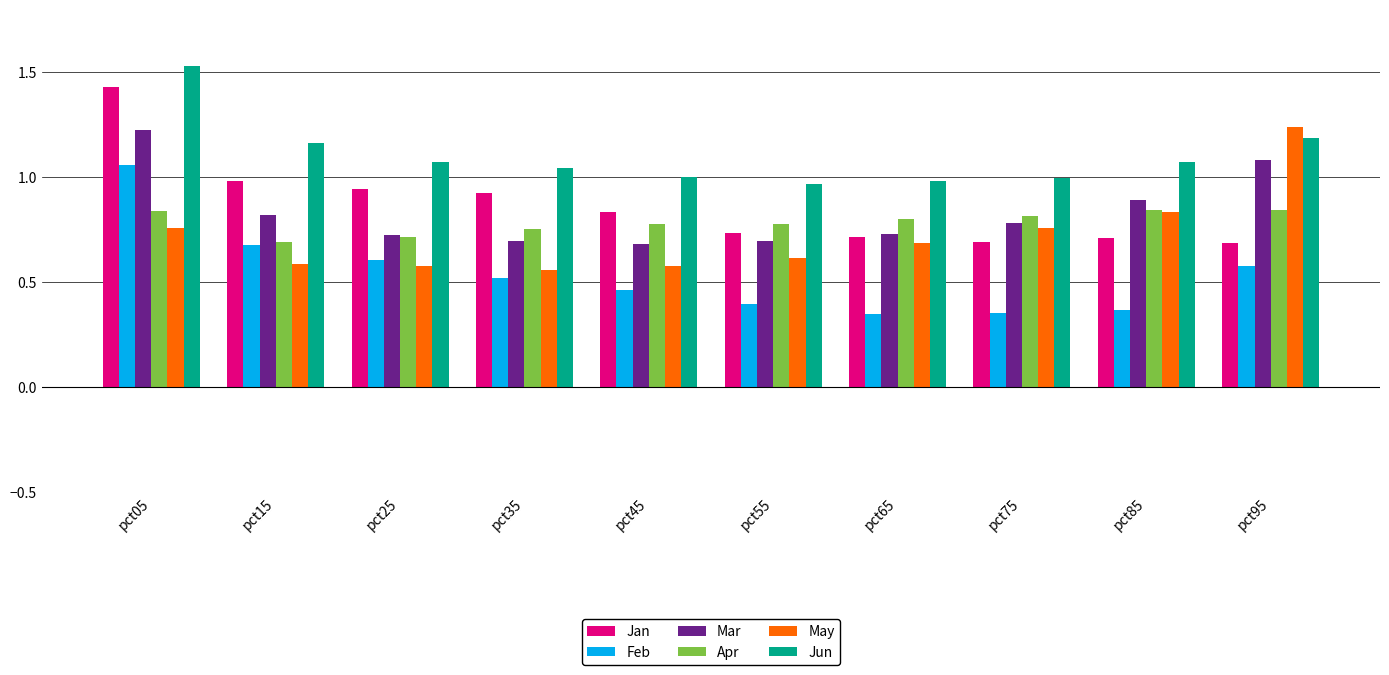

What are all the series names shown in the legend?

Jan, Feb, Mar, Apr, May, Jun